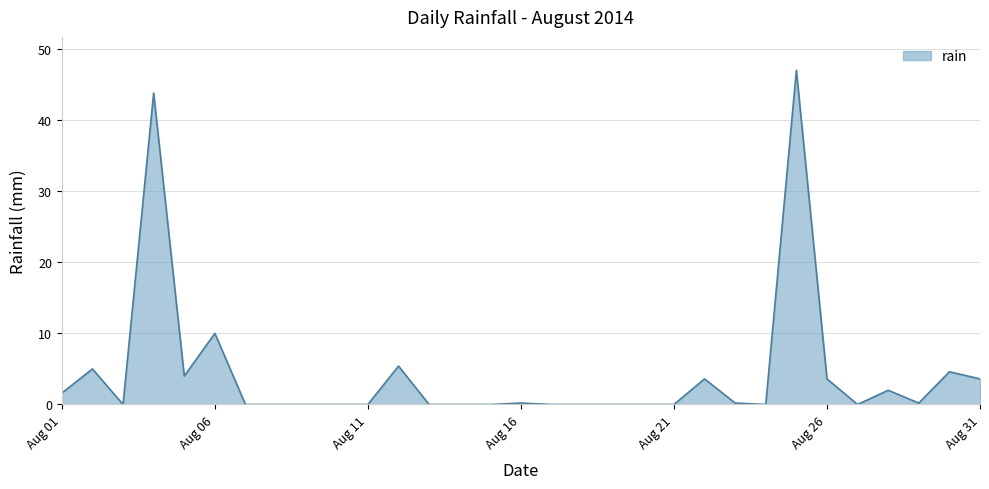

What is the greatest value displayed?

47.0